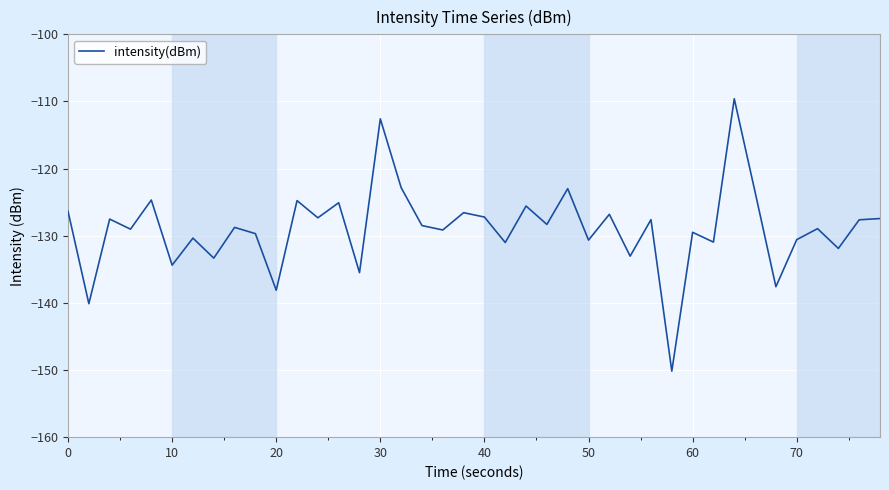

What is the smallest value displayed?

-150.2